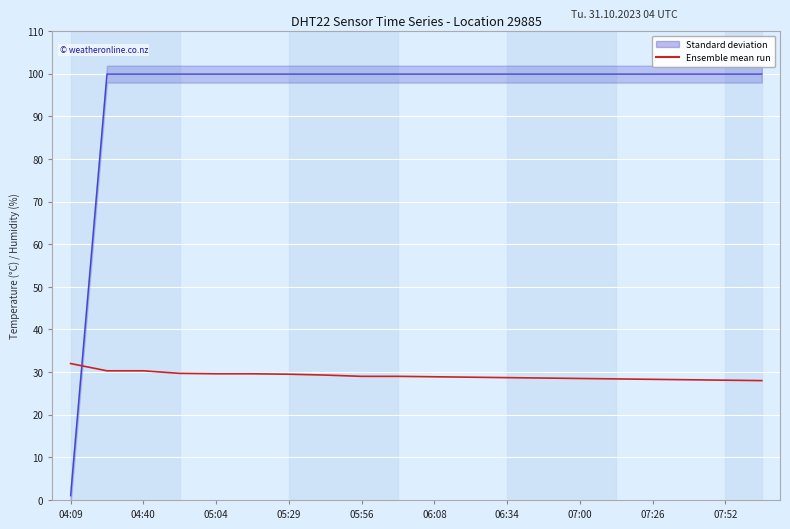

Count the number of data series in this chart.

2